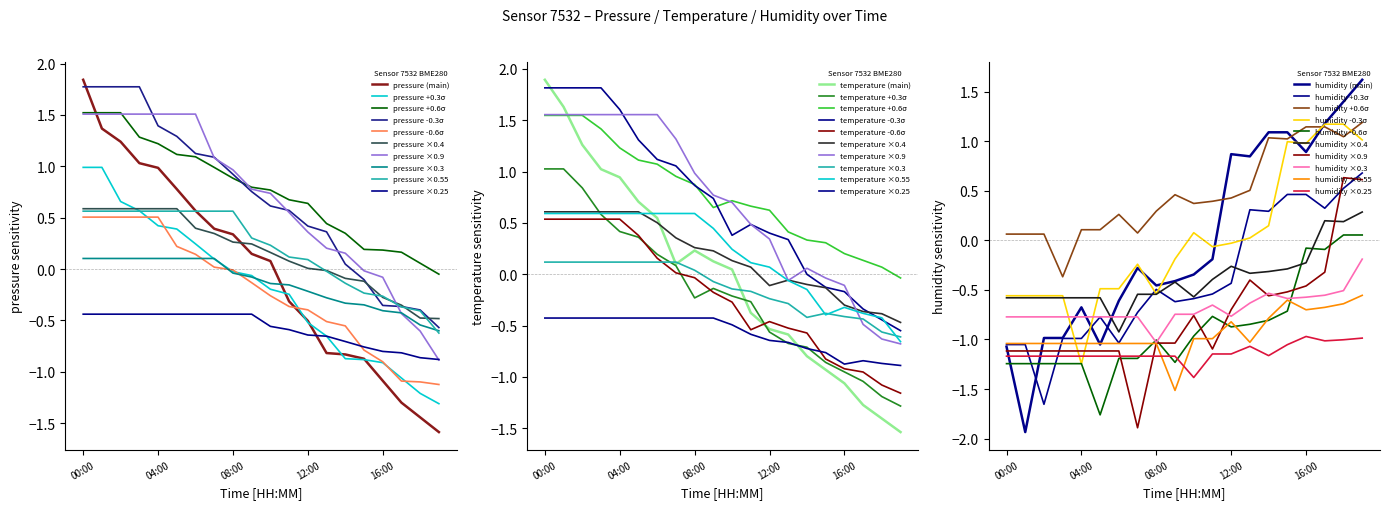

At which label is humidity closest to 0?

11:00